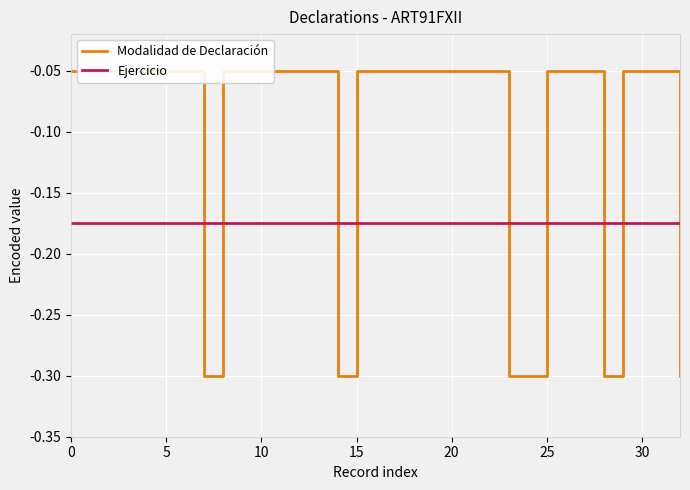

Which series changed the most between 20 and 22?

Modalidad de Declaración